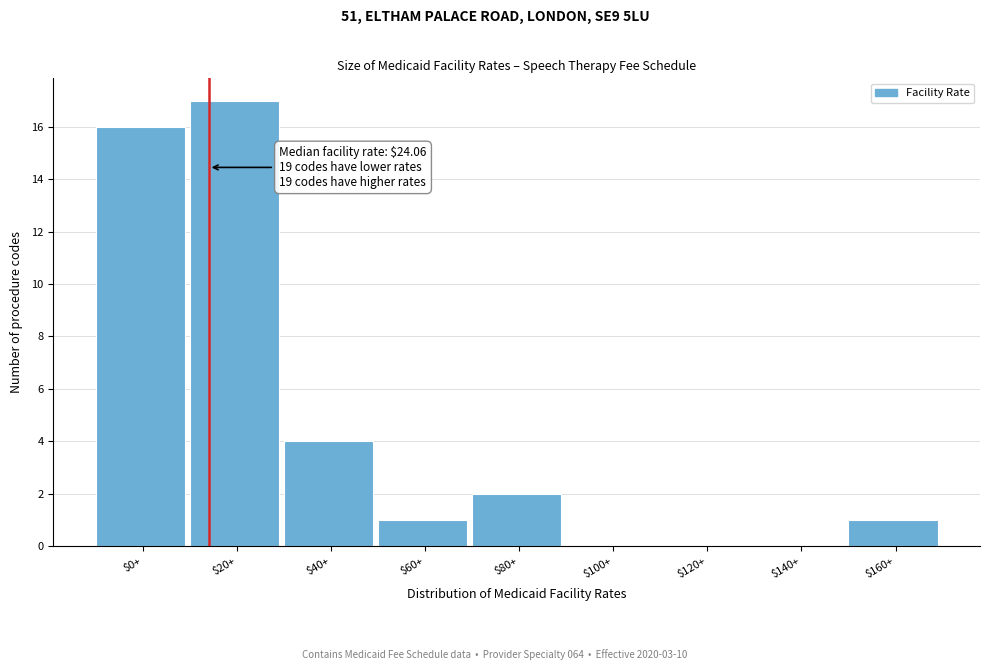

What is the greatest value displayed?

17